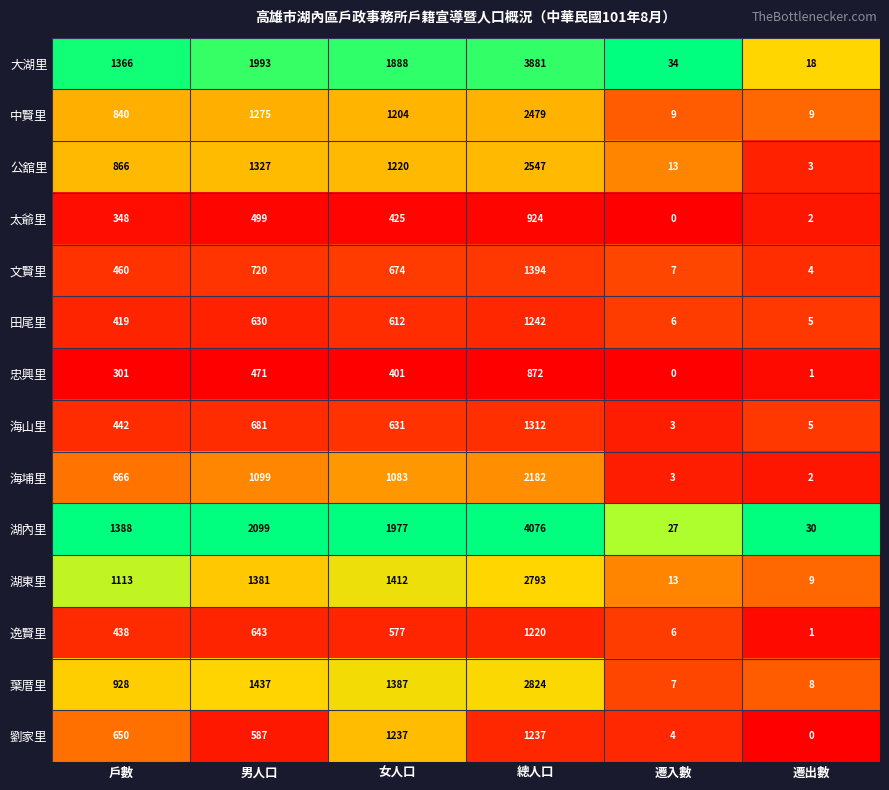

Which series changed the most between 女人口 and 遷出數?

湖內里